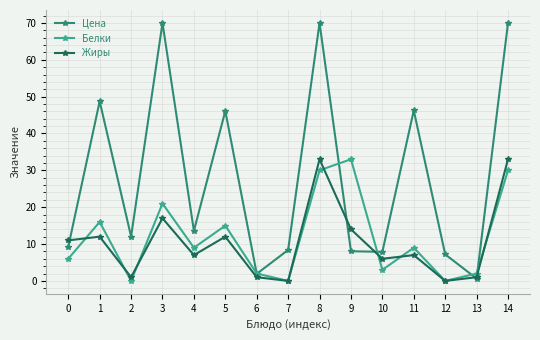

Is this an area chart (filled region under the line)?

No